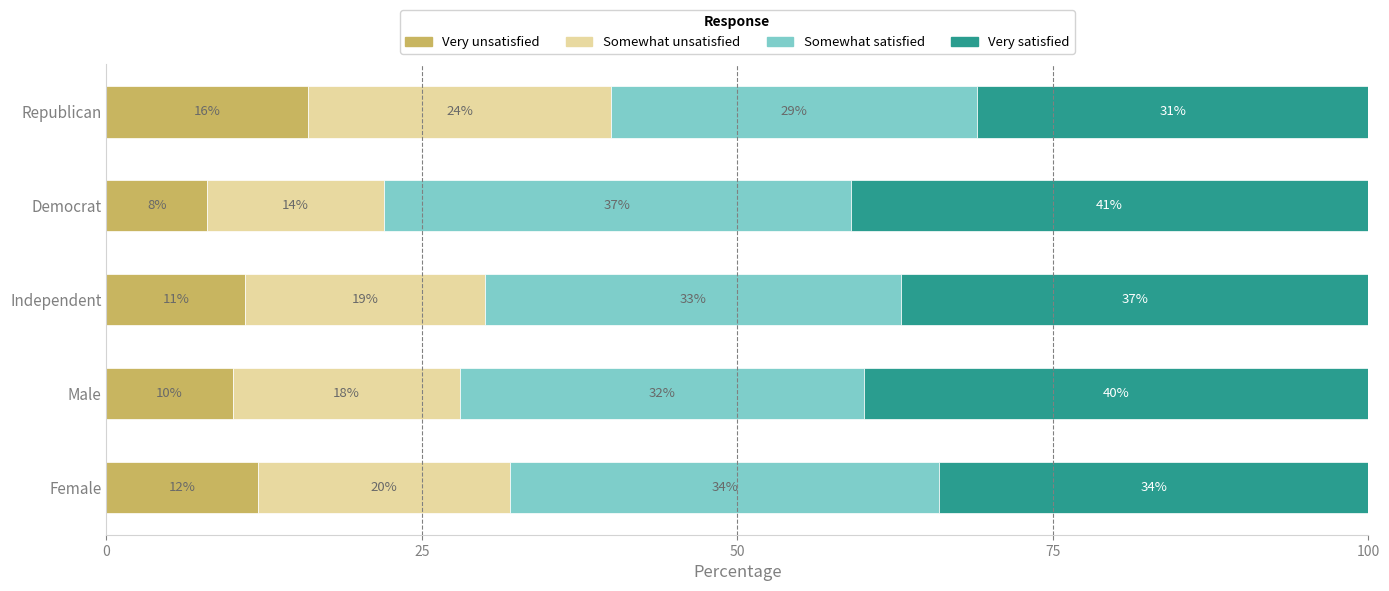

What is the difference between the Very unsatisfied values at Republican and Independent?

5